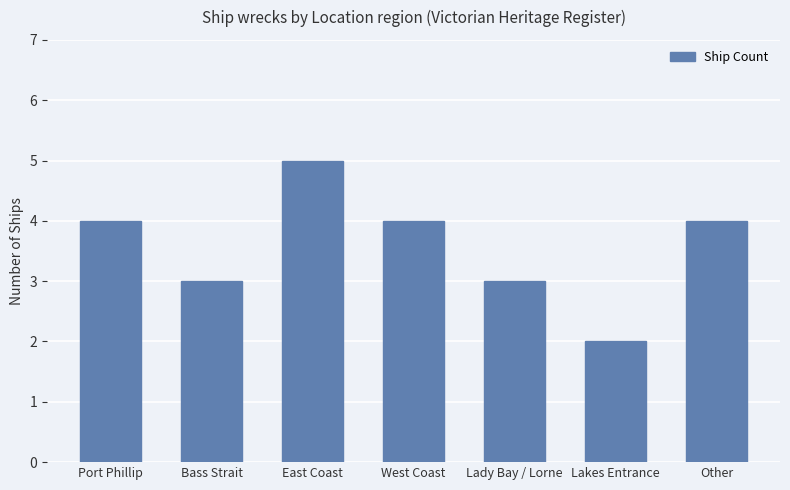

How many categories are shown in the chart?

7